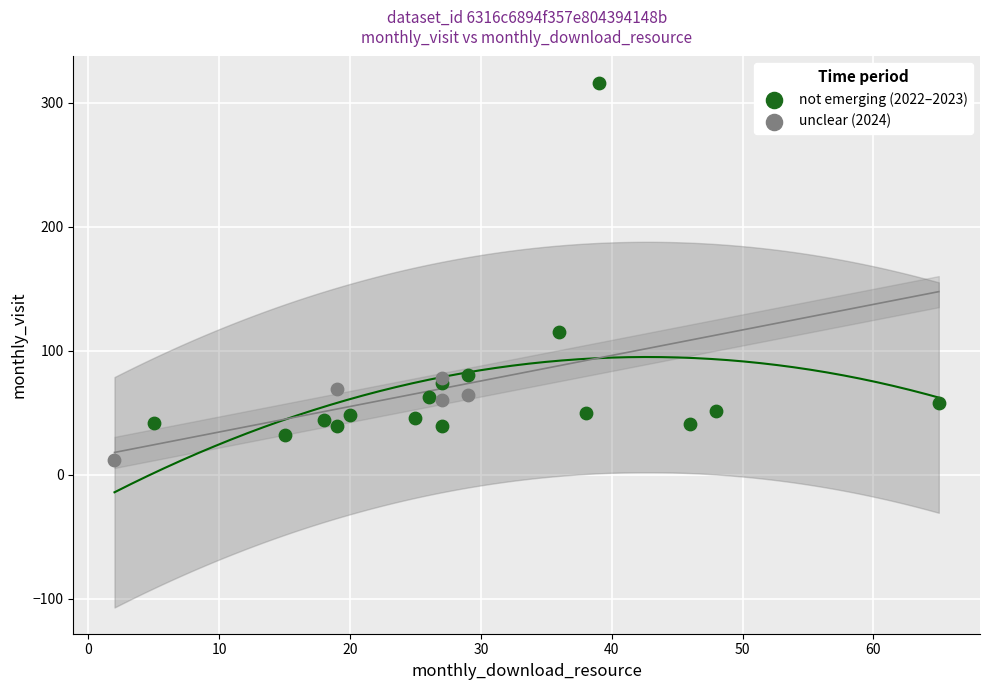

Which series has the widest spread of Y values?

not emerging (2022–2023)